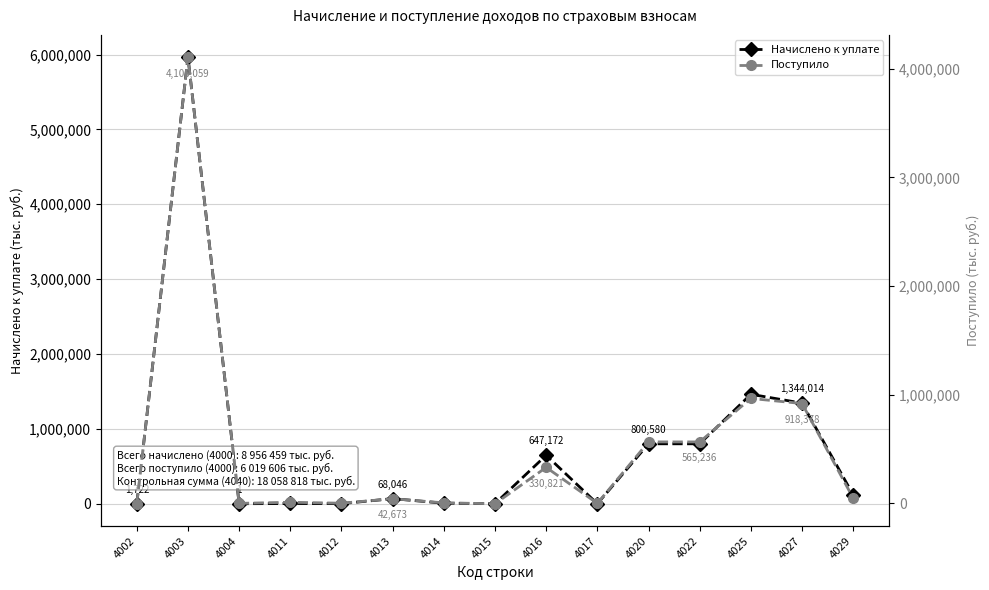

What is the highest value of the Поступило series?

4105059